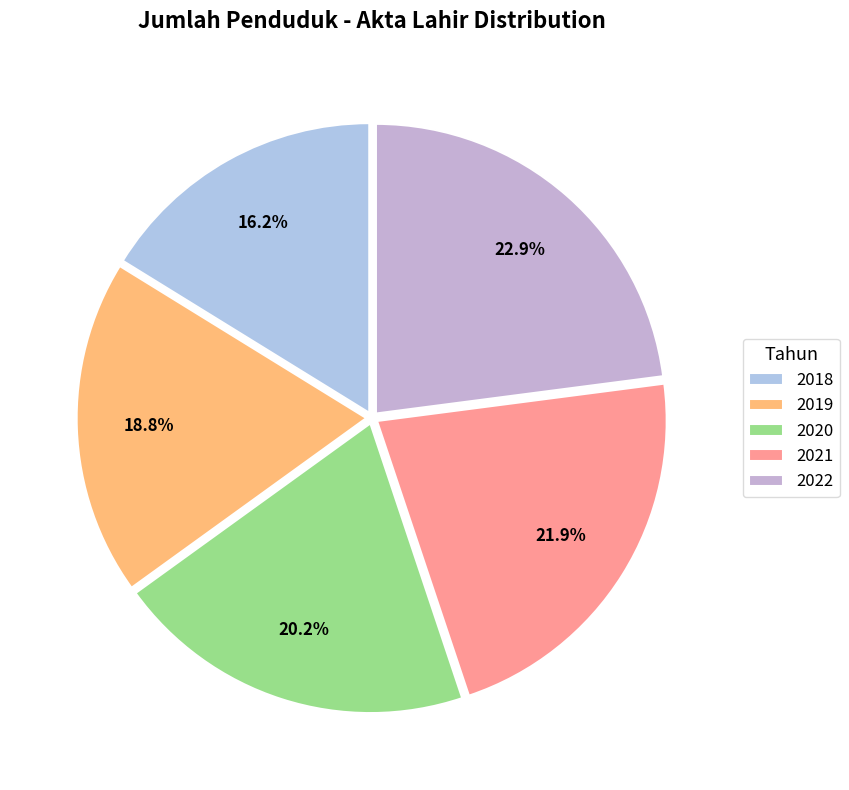

What is the largest slice in the pie chart?

2022